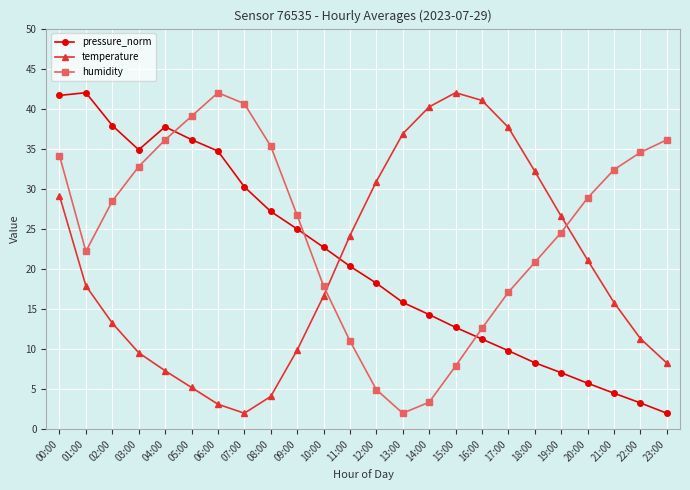

Is this an area chart (filled region under the line)?

No